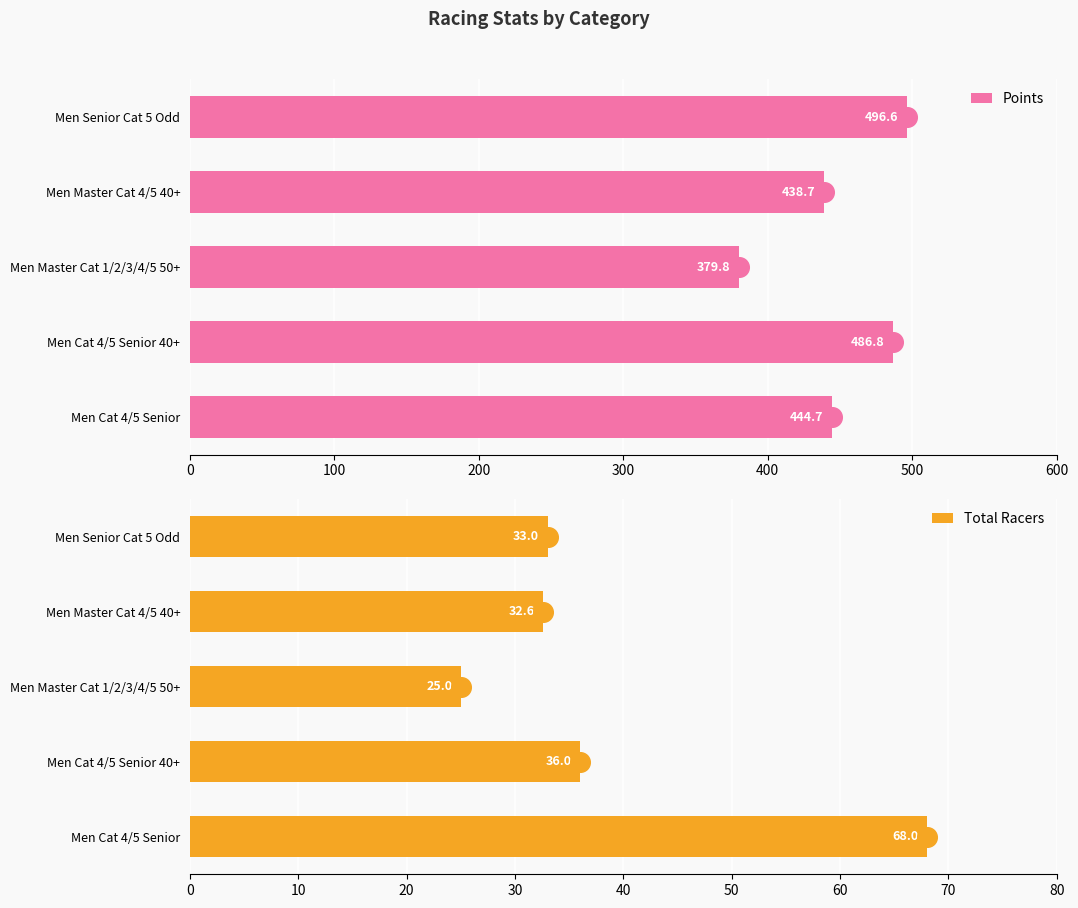

Which series contains the lowest Y value?

Total Racers